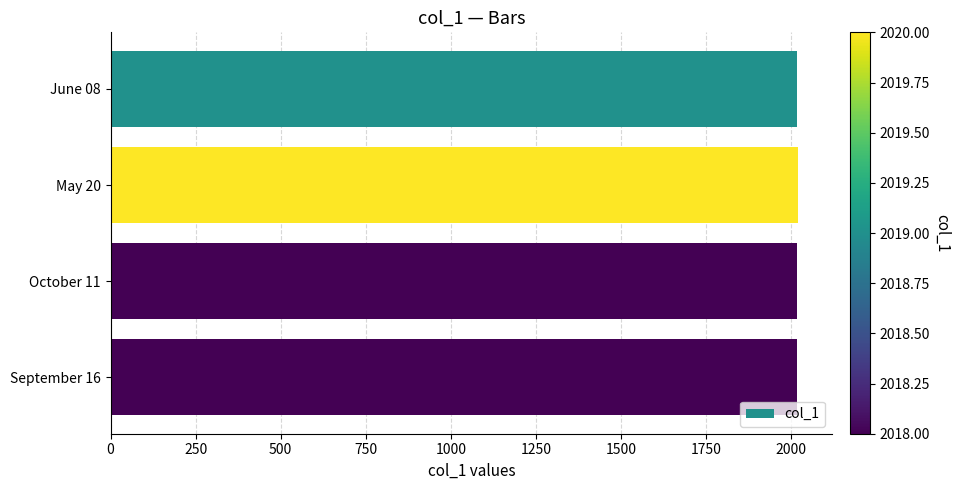

What is the maximum value shown in the chart?

2020